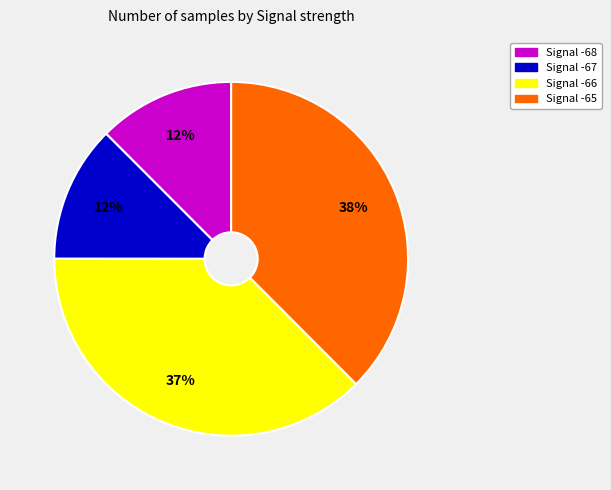

Is there any slice that represents more than half of the pie?

No